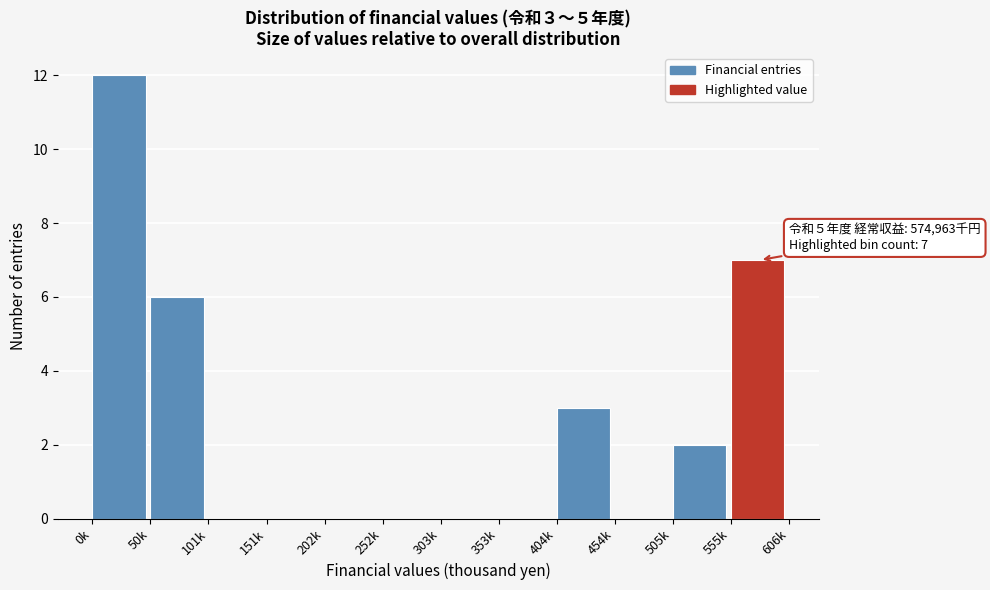

Reading left to right, what are all the values shown in this chart?

0k=12	50k=6	101k=0	151k=0	202k=0	252k=0	303k=0	353k=0	404k=3	454k=0	505k=2	555k=7